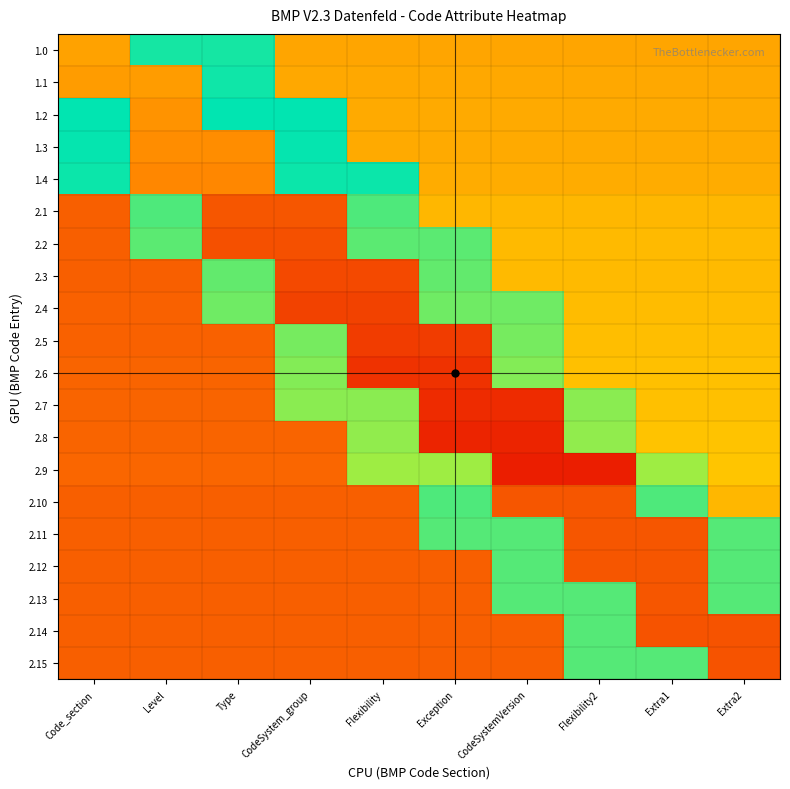

Reading left to right, list all the values displayed in this chart.

1.0: Code_section=0.8	Level=0.5	Type=0.5	CodeSystem_group=0.3	Flexibility=0.3	Exception=0.3	CodeSystemVersion=0.3	Flexibility2=0.3	Extra1=0.3	Extra2=0.3
1.1: Code_section=0.8	Level=0.8	Type=0.5	CodeSystem_group=0.3	Flexibility=0.3	Exception=0.3	CodeSystemVersion=0.3	Flexibility2=0.3	Extra1=0.3	Extra2=0.3
1.2: Code_section=0.5	Level=0.8	Type=0.5	CodeSystem_group=0.5	Flexibility=0.3	Exception=0.3	CodeSystemVersion=0.3	Flexibility2=0.3	Extra1=0.3	Extra2=0.3
1.3: Code_section=0.6	Level=0.8	Type=0.8	CodeSystem_group=0.6	Flexibility=0.3	Exception=0.3	CodeSystemVersion=0.3	Flexibility2=0.3	Extra1=0.3	Extra2=0.3
1.4: Code_section=0.6	Level=0.8	Type=0.8	CodeSystem_group=0.6	Flexibility=0.6	Exception=0.3	CodeSystemVersion=0.3	Flexibility2=0.3	Extra1=0.3	Extra2=0.3
2.1: Code_section=0.1	Level=0.6	Type=0.9	CodeSystem_group=0.9	Flexibility=0.6	Exception=0.3	CodeSystemVersion=0.3	Flexibility2=0.3	Extra1=0.3	Extra2=0.3
2.2: Code_section=0.2	Level=0.6	Type=0.9	CodeSystem_group=0.9	Flexibility=0.6	Exception=0.6	CodeSystemVersion=0.3	Flexibility2=0.3	Extra1=0.3	Extra2=0.3
2.3: Code_section=0.2	Level=0.2	Type=0.6	CodeSystem_group=0.9	Flexibility=0.9	Exception=0.6	CodeSystemVersion=0.3	Flexibility2=0.3	Extra1=0.3	Extra2=0.3
2.4: Code_section=0.2	Level=0.2	Type=0.6	CodeSystem_group=0.9	Flexibility=0.9	Exception=0.6	CodeSystemVersion=0.6	Flexibility2=0.3	Extra1=0.3	Extra2=0.3
2.5: Code_section=0.2	Level=0.2	Type=0.2	CodeSystem_group=0.6	Flexibility=0.9	Exception=0.9	CodeSystemVersion=0.6	Flexibility2=0.3	Extra1=0.3	Extra2=0.3
2.6: Code_section=0.2	Level=0.2	Type=0.2	CodeSystem_group=0.6	Flexibility=0.9	Exception=0.9	CodeSystemVersion=0.6	Flexibility2=0.3	Extra1=0.3	Extra2=0.3
2.7: Code_section=0.2	Level=0.2	Type=0.2	CodeSystem_group=0.6	Flexibility=0.6	Exception=0.9	CodeSystemVersion=0.9	Flexibility2=0.6	Extra1=0.3	Extra2=0.3
2.8: Code_section=0.2	Level=0.2	Type=0.2	CodeSystem_group=0.2	Flexibility=0.6	Exception=1.0	CodeSystemVersion=1.0	Flexibility2=0.6	Extra1=0.3	Extra2=0.3
2.9: Code_section=0.2	Level=0.2	Type=0.2	CodeSystem_group=0.2	Flexibility=0.6	Exception=0.6	CodeSystemVersion=1.0	Flexibility2=1.0	Extra1=0.6	Extra2=0.3
2.10: Code_section=0.1	Level=0.1	Type=0.1	CodeSystem_group=0.1	Flexibility=0.1	Exception=0.6	CodeSystemVersion=0.9	Flexibility2=0.9	Extra1=0.6	Extra2=0.3
2.11: Code_section=0.1	Level=0.1	Type=0.1	CodeSystem_group=0.1	Flexibility=0.1	Exception=0.6	CodeSystemVersion=0.6	Flexibility2=0.9	Extra1=0.9	Extra2=0.6
2.12: Code_section=0.1	Level=0.1	Type=0.1	CodeSystem_group=0.1	Flexibility=0.1	Exception=0.1	CodeSystemVersion=0.6	Flexibility2=0.9	Extra1=0.9	Extra2=0.6
2.13: Code_section=0.1	Level=0.1	Type=0.1	CodeSystem_group=0.1	Flexibility=0.1	Exception=0.1	CodeSystemVersion=0.6	Flexibility2=0.6	Extra1=0.9	Extra2=0.6
2.14: Code_section=0.1	Level=0.1	Type=0.1	CodeSystem_group=0.1	Flexibility=0.1	Exception=0.1	CodeSystemVersion=0.1	Flexibility2=0.6	Extra1=0.9	Extra2=0.9
2.15: Code_section=0.1	Level=0.1	Type=0.1	CodeSystem_group=0.1	Flexibility=0.1	Exception=0.1	CodeSystemVersion=0.1	Flexibility2=0.6	Extra1=0.6	Extra2=0.9